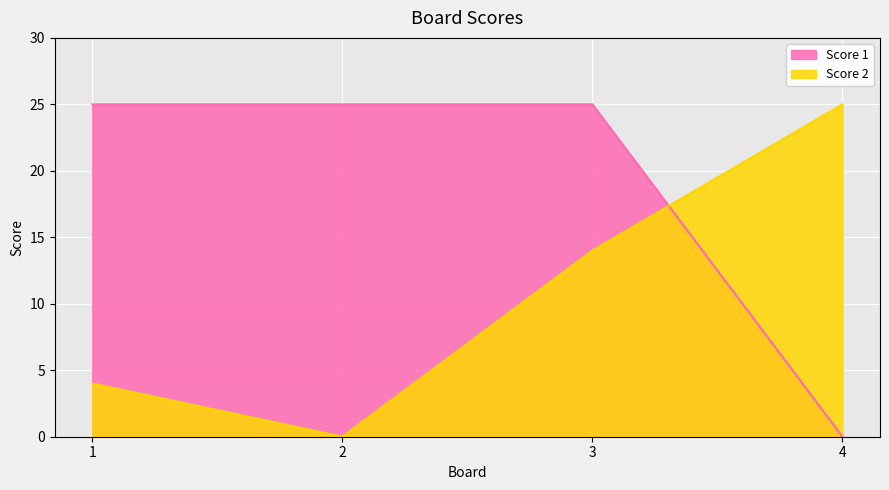

True or false: Score 1 and Score 2 intersect in this chart.

True